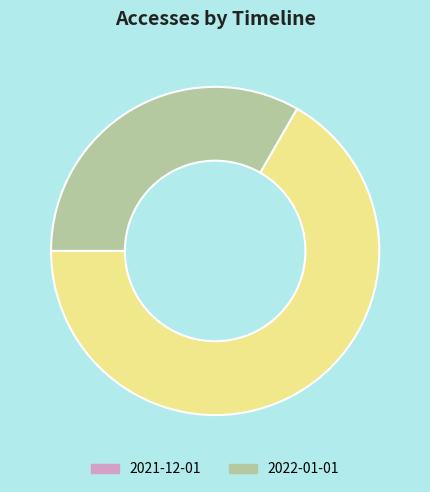

Combined, do 2021-12-01 and 2022-01-01 account for over 50%?

Yes